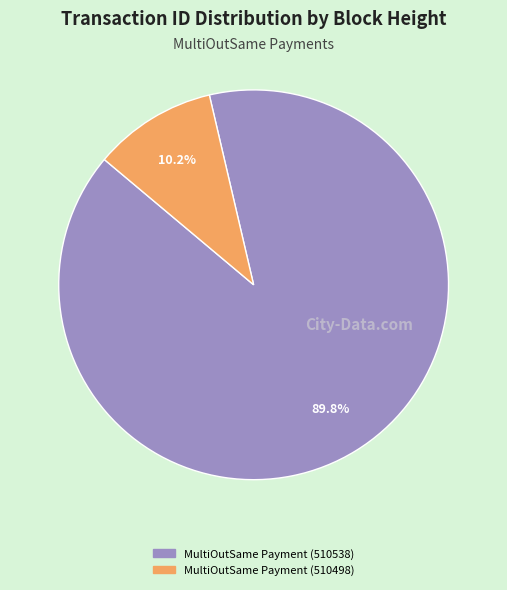

To the nearest percent, what is the difference between the MultiOutSame Payment (510498) and MultiOutSame Payment (510538) slice percentages?

80%